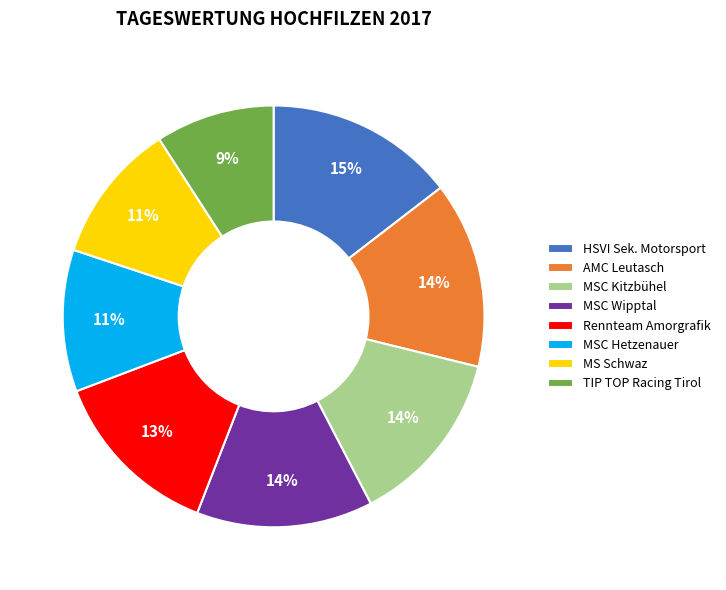

Combined, do MSC Kitzbühel and HSVI Sek. Motorsport account for over 50%?

No